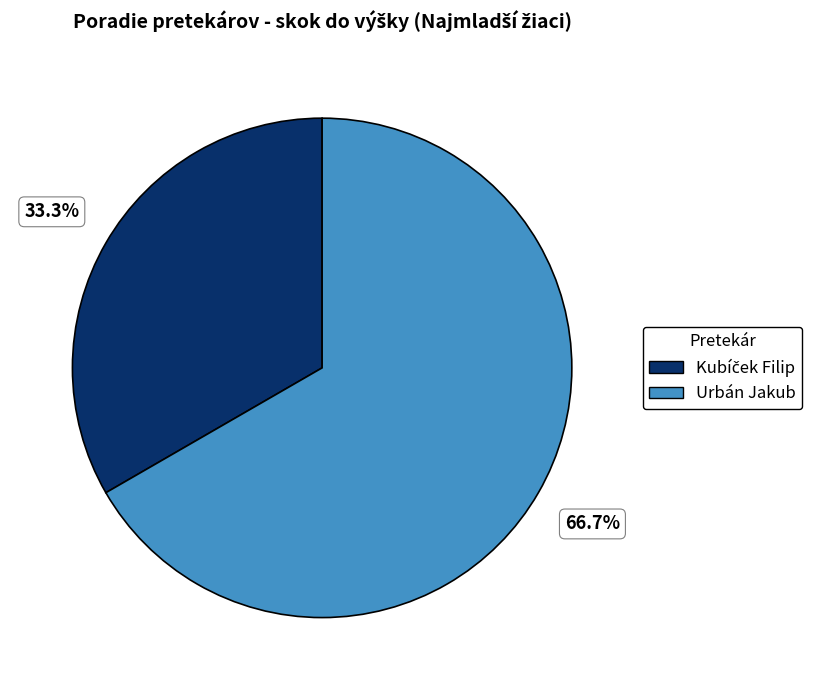

What is the majority slice?

Urbán Jakub